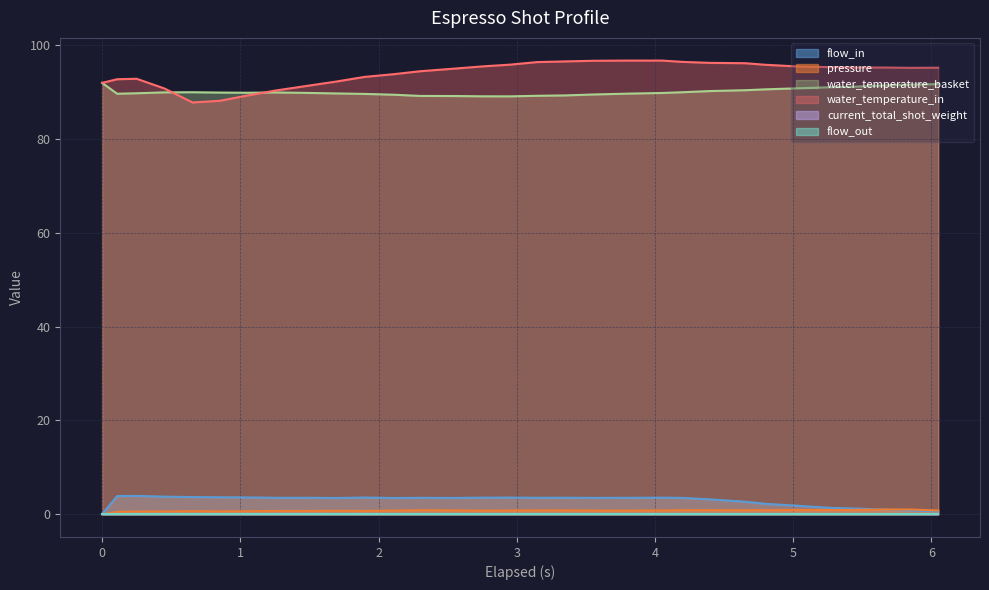

At which category is the sum across all series the highest?

4.051